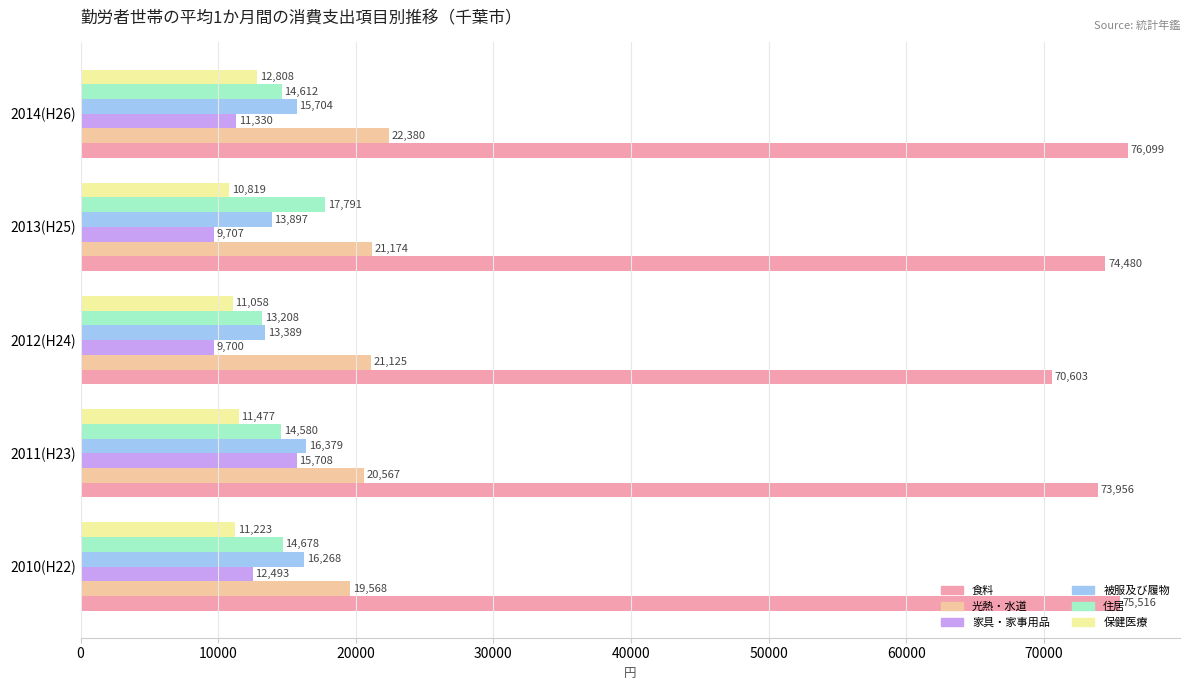

Is it true that 被服及び履物 equals 20186 at 2012(H24)?

False